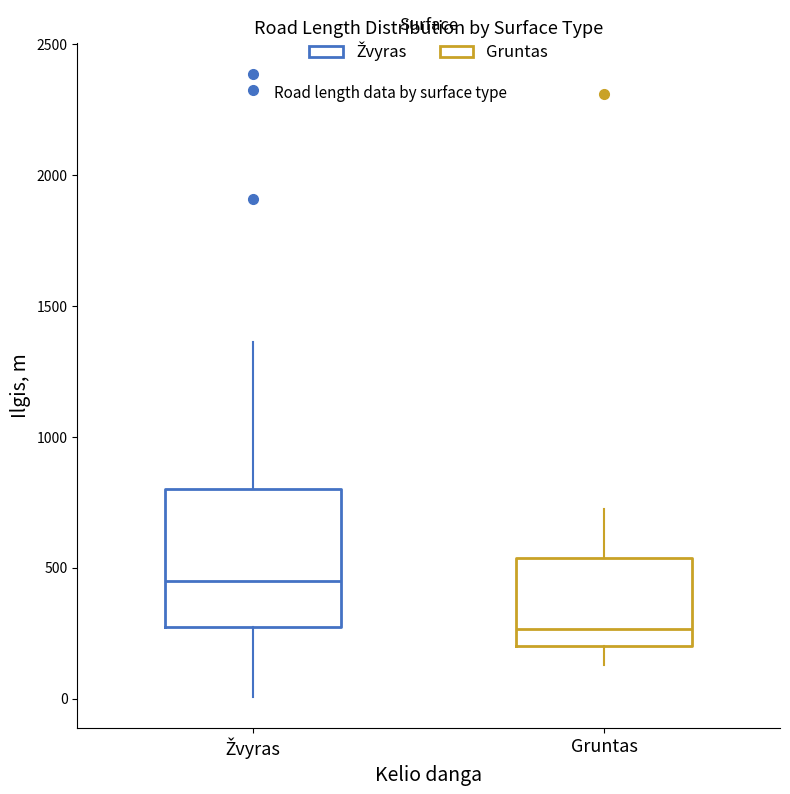

Reading left to right, transcribe this box plot: for each box, give where its median line is, the range the box spans, and where its two whiskers end, as read against the y-axis. The values are not printed on the chart, so give them approximately, as read against the axis.

Žvyras: median 450, box 250 to 800, whiskers 0 to 1350
Gruntas: median 250, box 200 to 550, whiskers 150 to 700